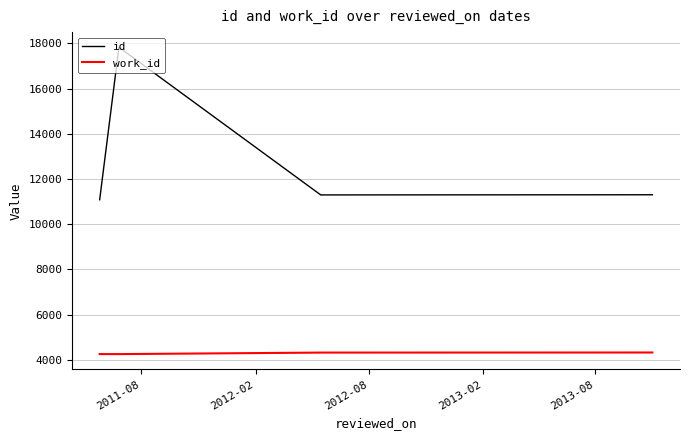

What is the maximum value shown in the chart?

17819